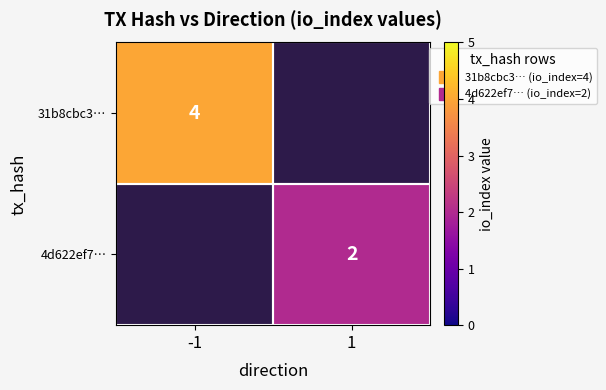

The value of 4d622ef7… at 1 is 2.0. True or false?

True